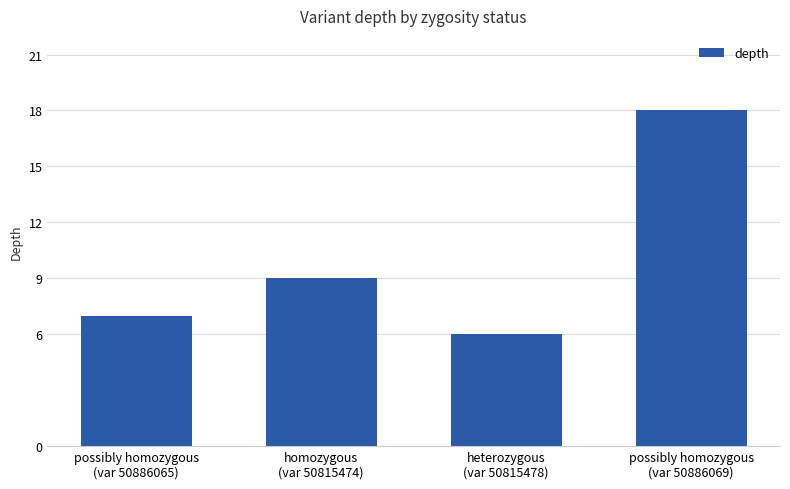

What is the difference between the values at possibly homozygous
(var 50886065) and possibly homozygous
(var 50886069)?

11